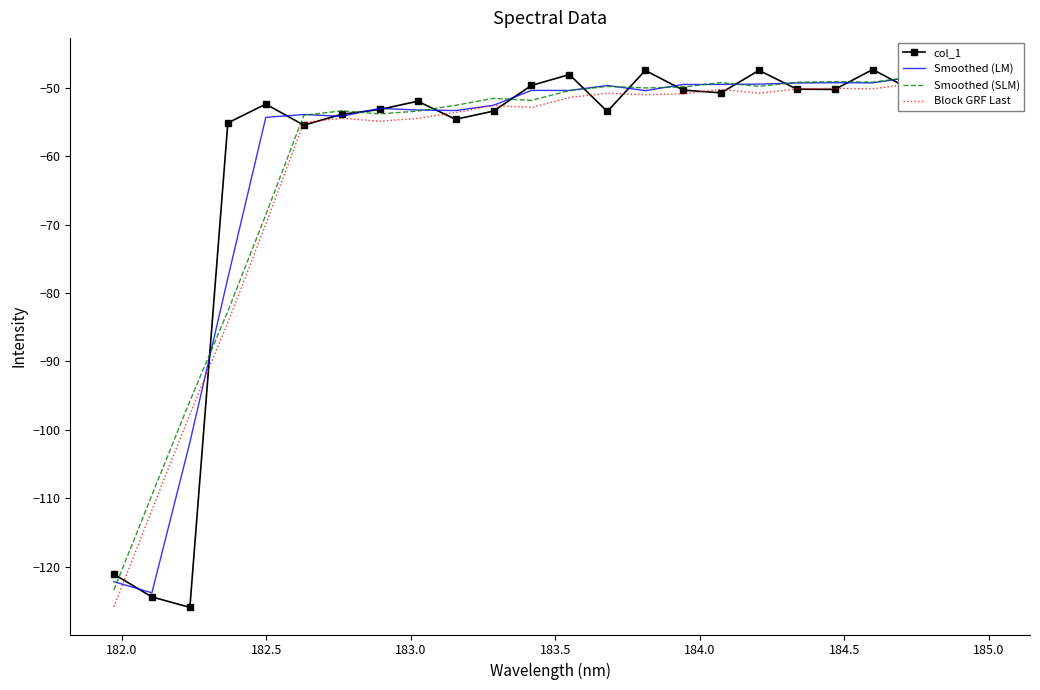

True or false: Smoothed (SLM) has more than 0 interior local peaks.

True